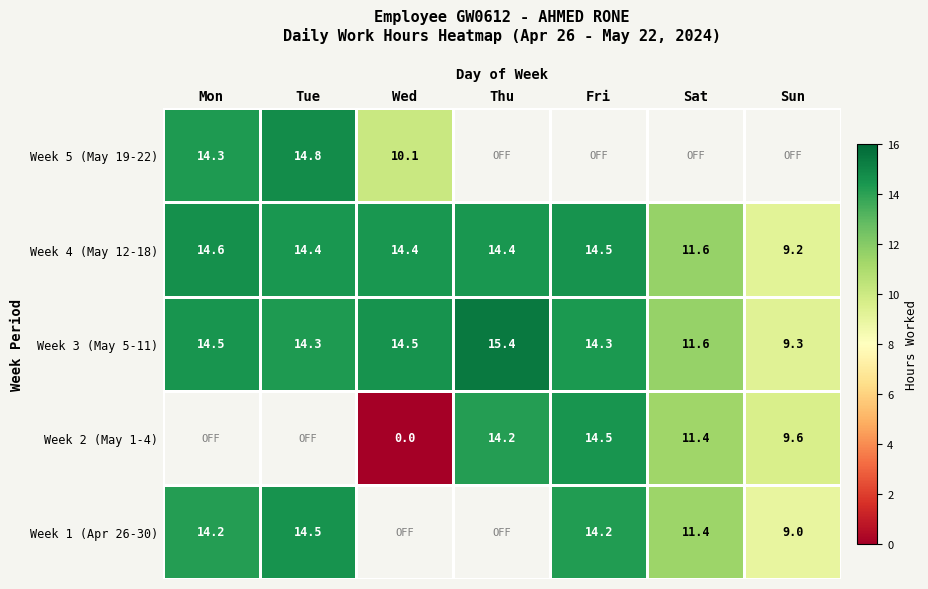

Where does the Week 3 (May 5-11) series first go above 14?

Mon